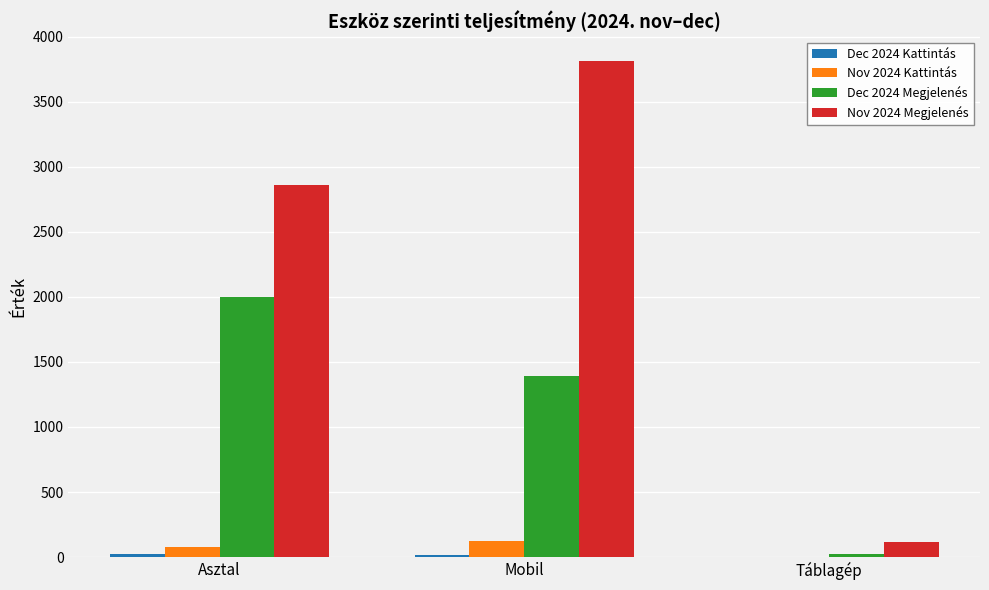

Which series has the largest total across all categories?

Nov 2024 Megjelenés